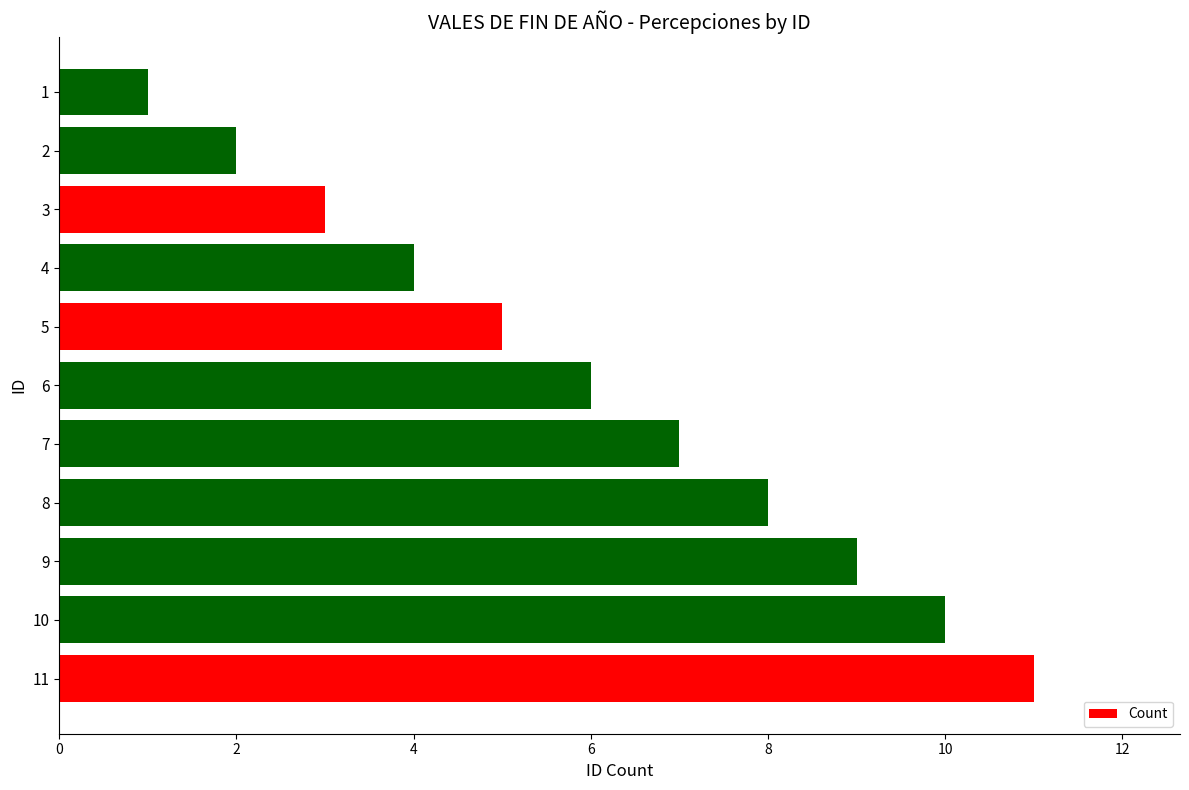

How many data points does each series have?

11